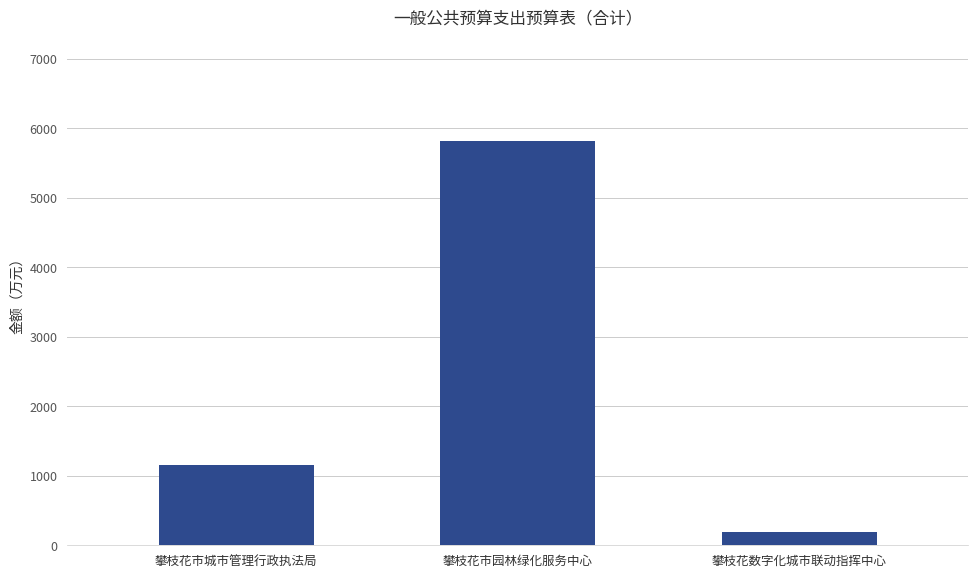

Reading left to right, extract all data points from this chart.

攀枝花市城市管理行政执法局=1148.8	攀枝花市园林绿化服务中心=5826.4	攀枝花数字化城市联动指挥中心=193.4